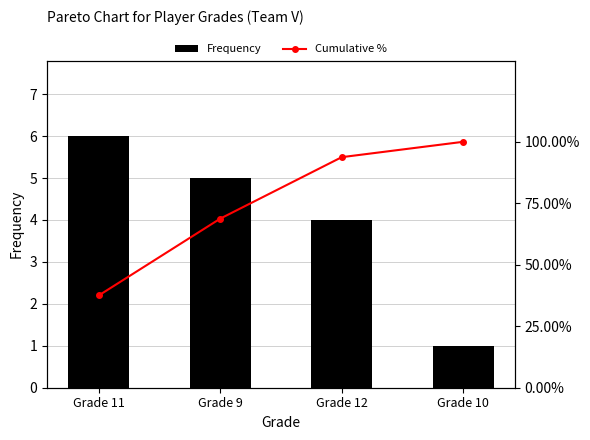

What are all the series names shown in the legend?

Frequency, Cumulative %